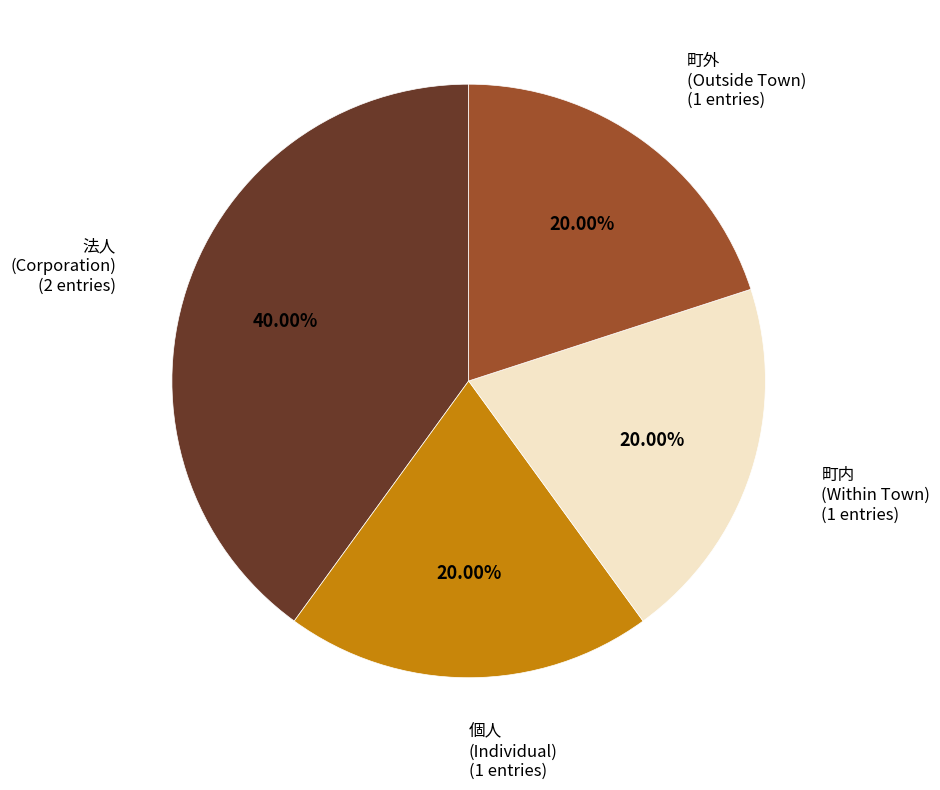

Does any single category account for the majority?

No